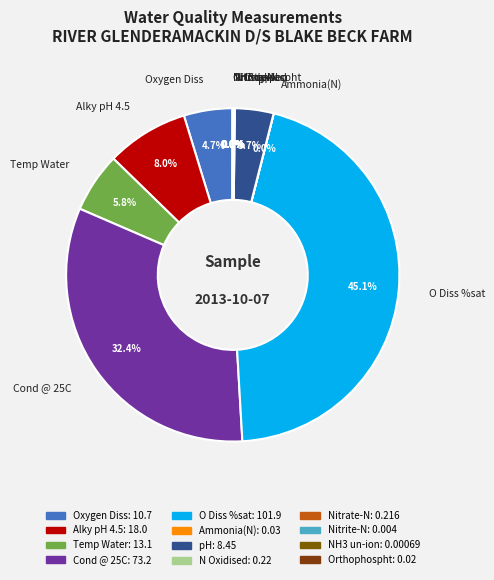

To the nearest percent, what is the combined percentage of Temp Water and Cond @ 25C?

38%